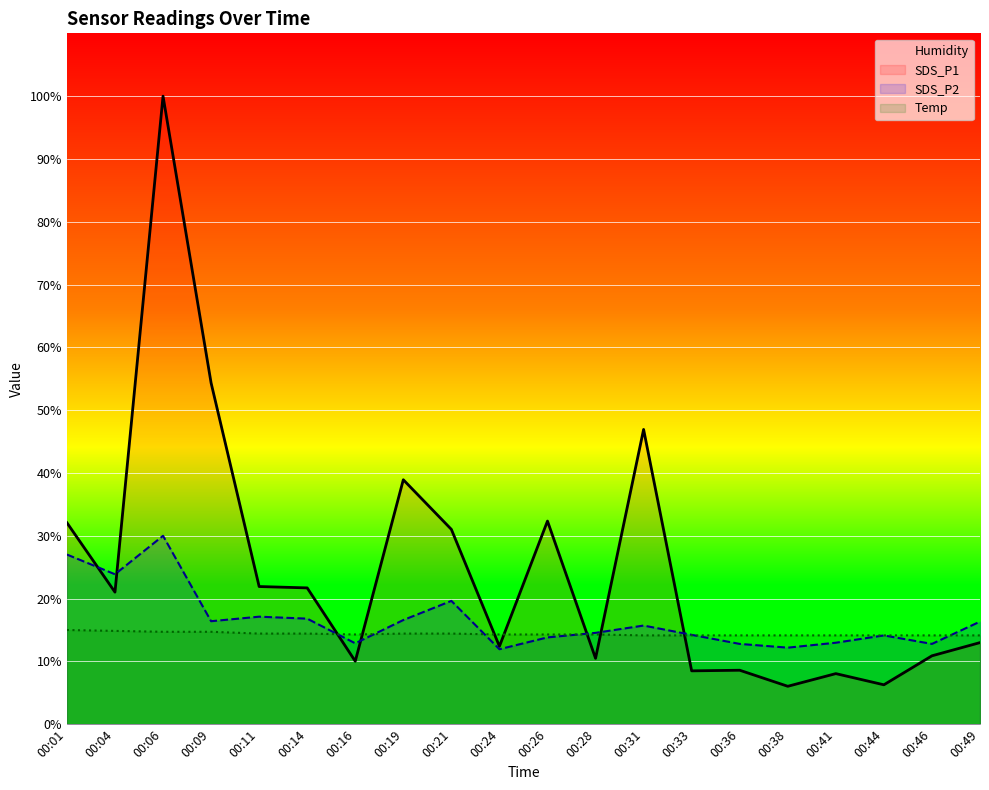

Which series has the largest total across all categories?

Humidity